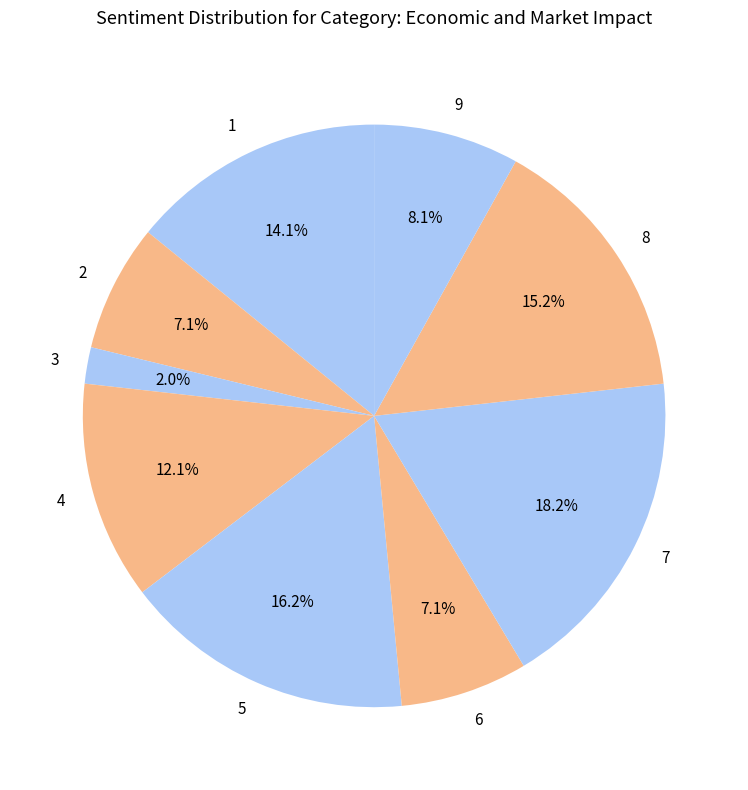

Does any single category account for the majority?

No